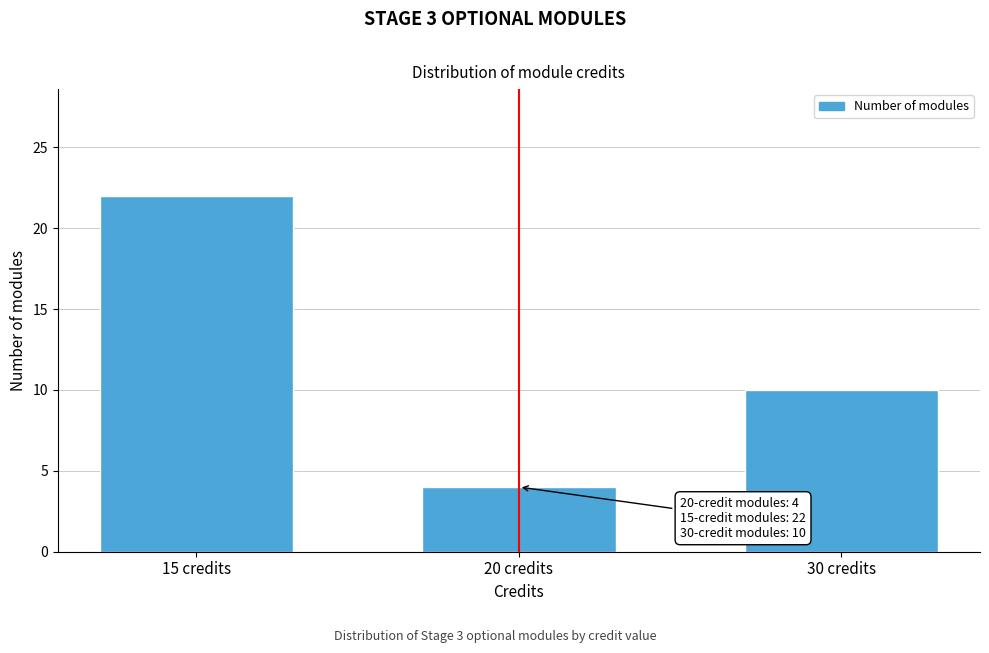

Reading left to right, list all the values displayed in this chart.

15 credits=22	20 credits=4	30 credits=10